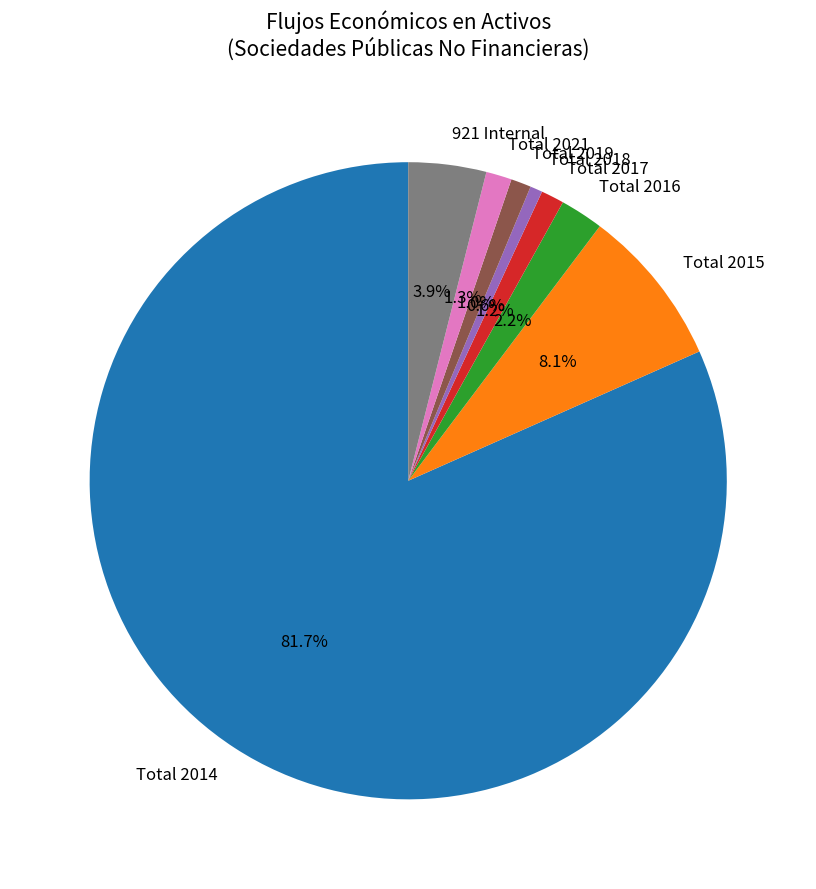

What percentage is NOT represented by Total 2017?

98.8%